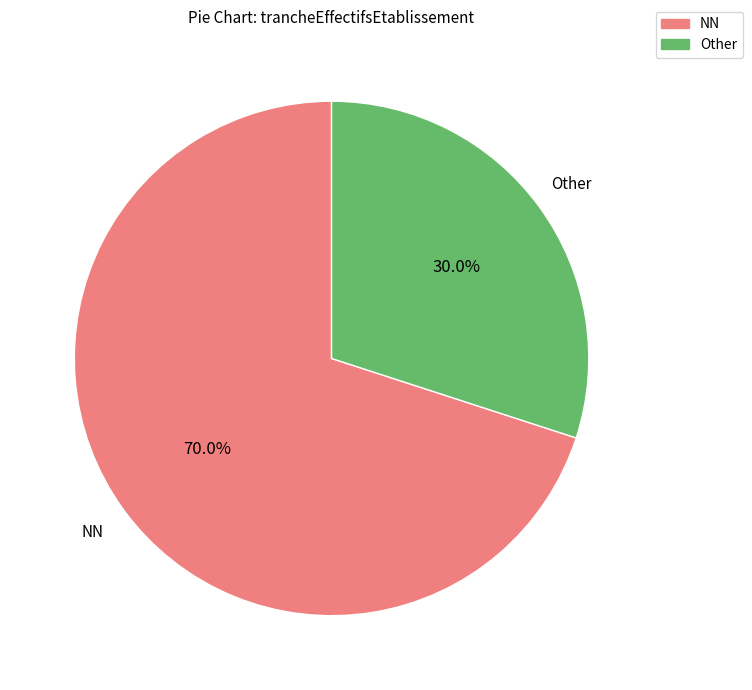

Does any single category account for the majority?

Yes